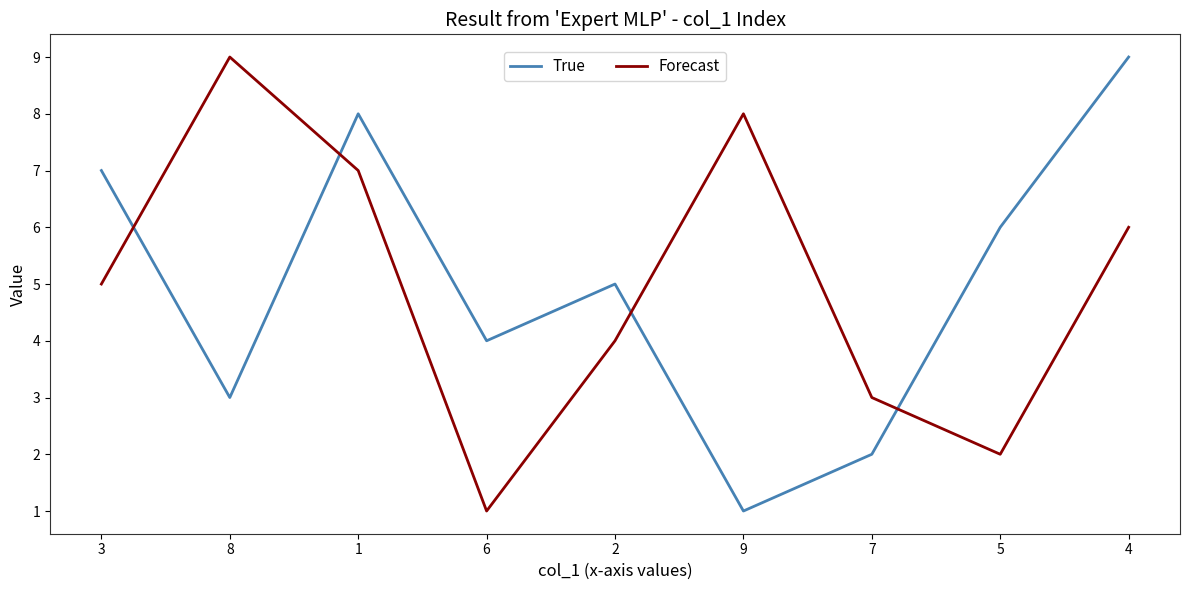

Reading left to right, what are all the values shown in this chart?

True: 7	3	8	4	5	1	2	6	9
Forecast: 5	9	7	1	4	8	3	2	6